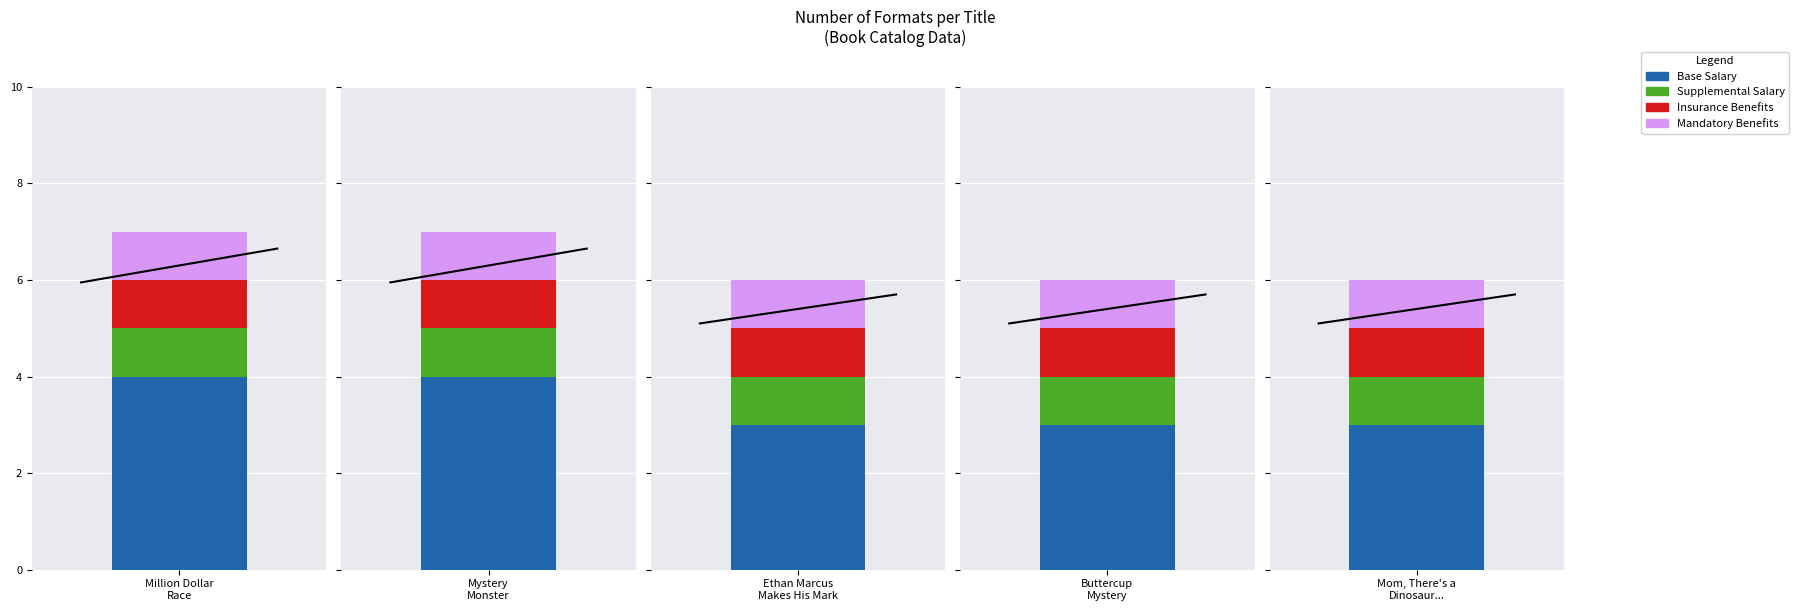

The value of Base Salary at Ethan Marcus Makes His Mark is 5. True or false?

False